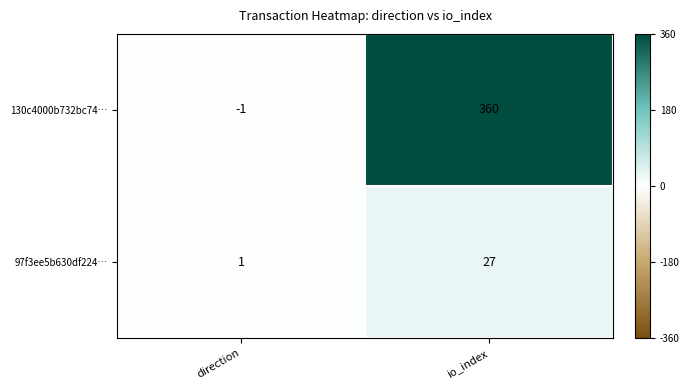

What is the difference between the 97f3ee5b630df224… values at direction and io_index?

26